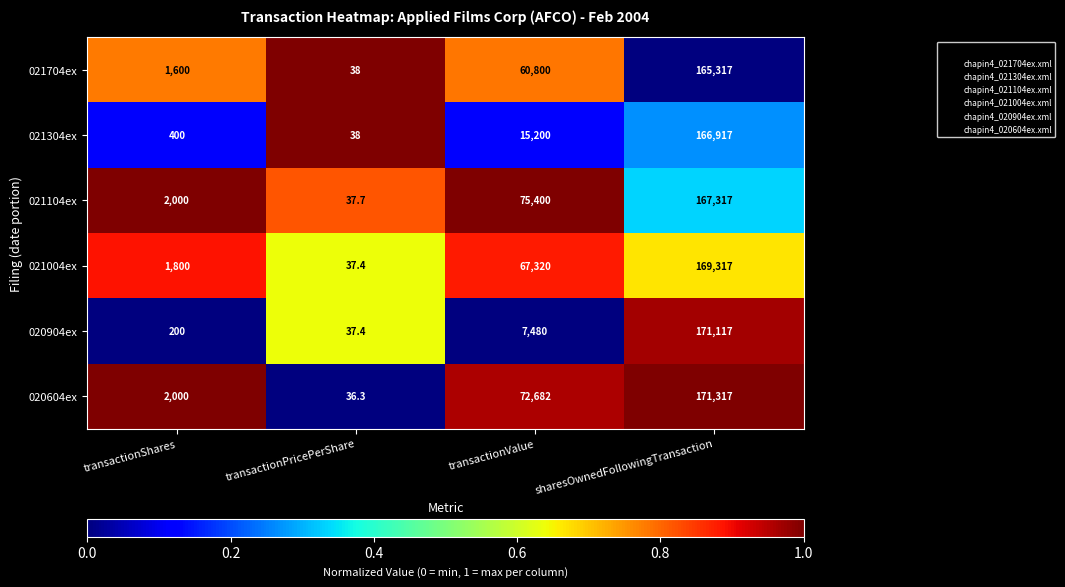

At which category is the sum across all series the highest?

sharesOwnedFollowingTransaction